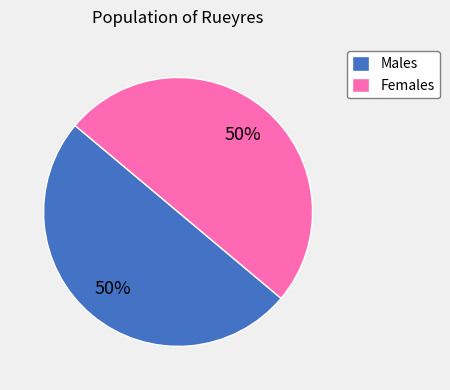

What percentage is the Females slice, to the nearest percent?

50%